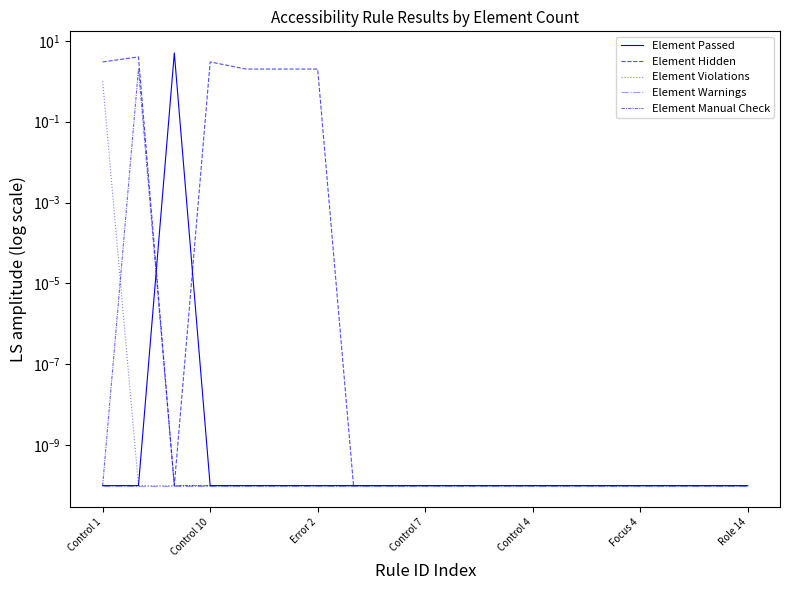

The Element Hidden series shows 1.0 at Control 10. True or false?

False